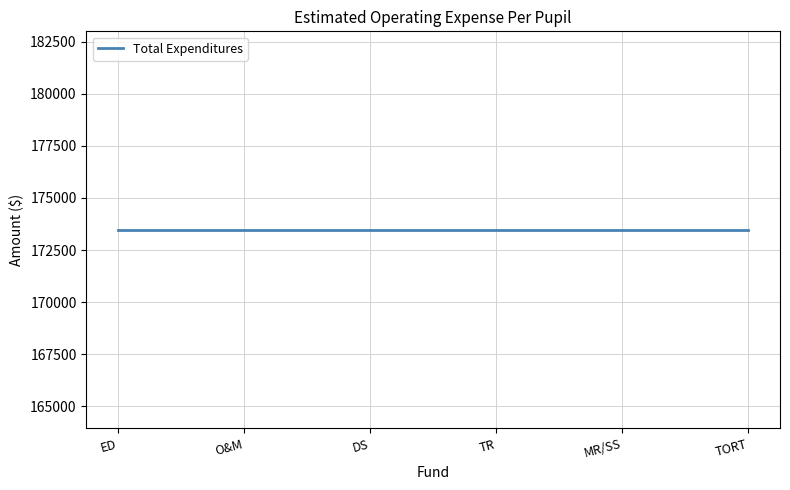

Which label corresponds to the largest value in the chart?

ED